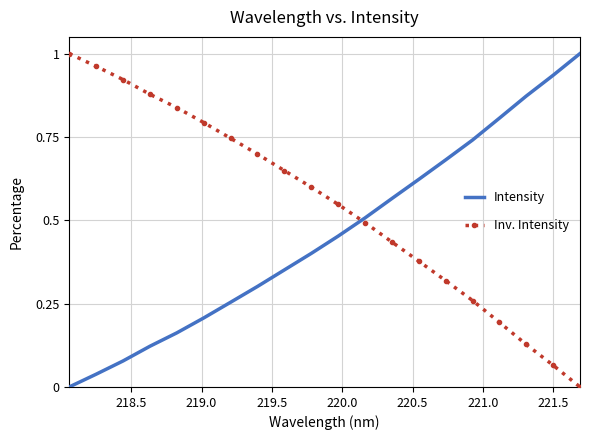

How many values in Inv. Intensity are above zero?

19